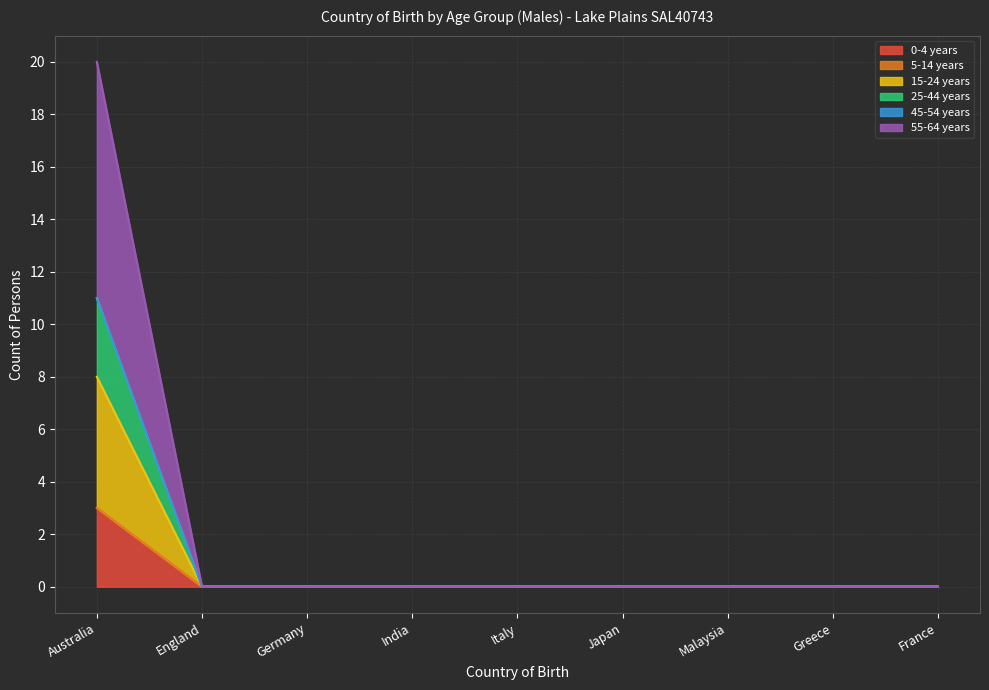

True or false: 55-64 years and 15-24 years intersect in this chart.

False